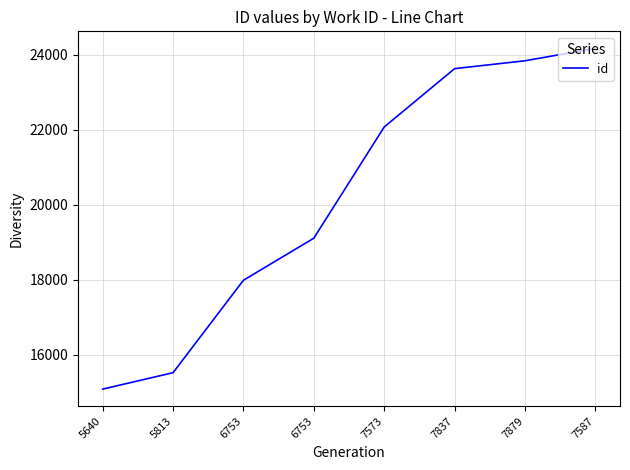

Which category has the highest value across all series?

7587